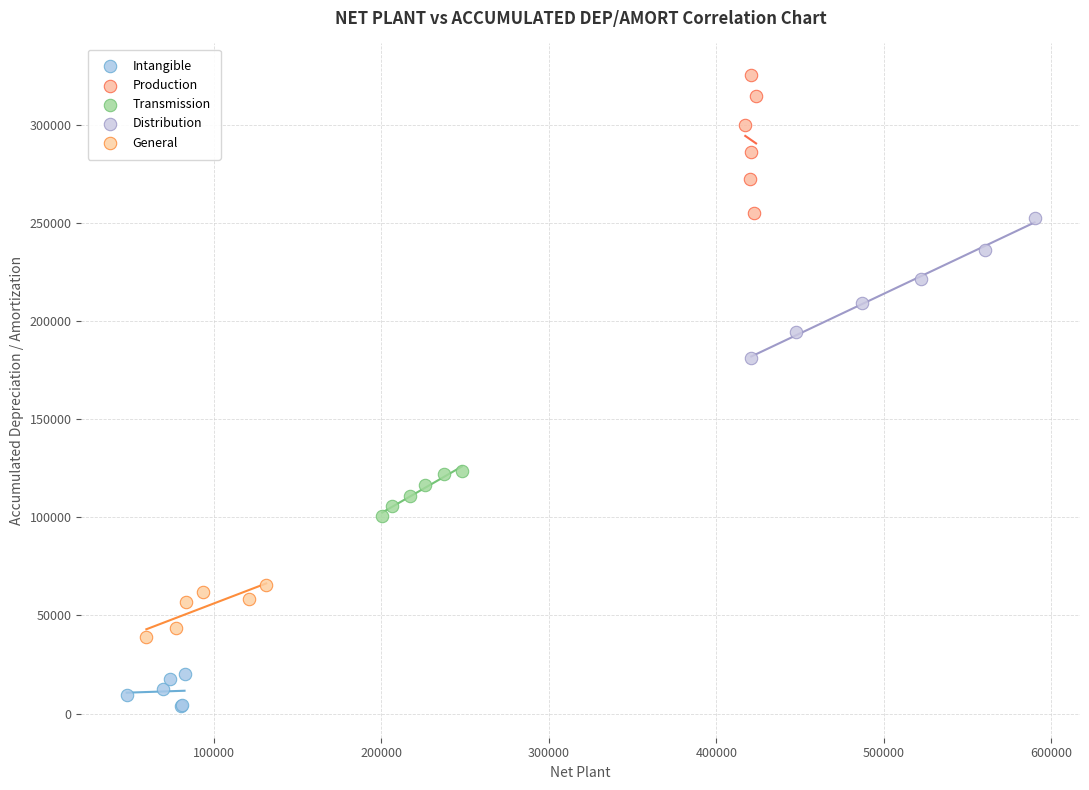

Which series reaches the maximum Y coordinate?

Production